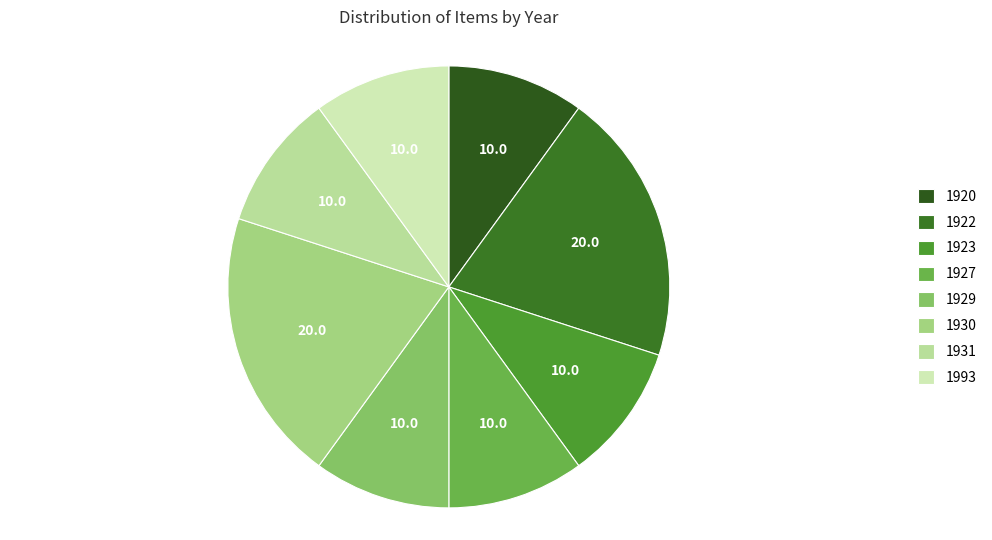

How many slices are in this pie chart?

8